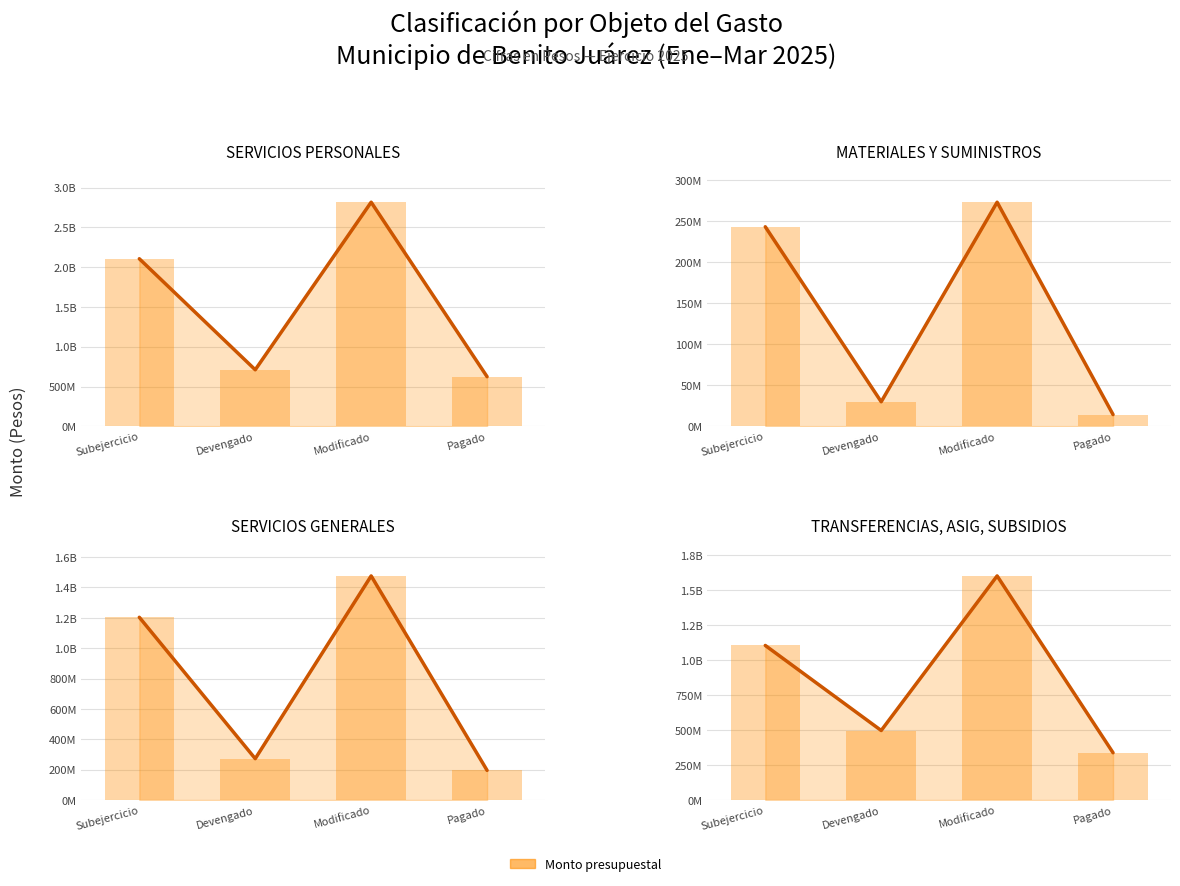

Are the bars grouped side by side (vs. stacked)?

Yes